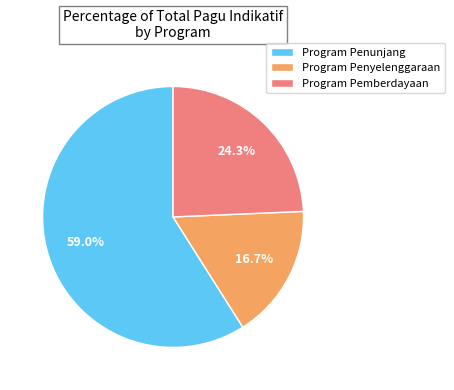

Is there any slice that represents more than half of the pie?

Yes